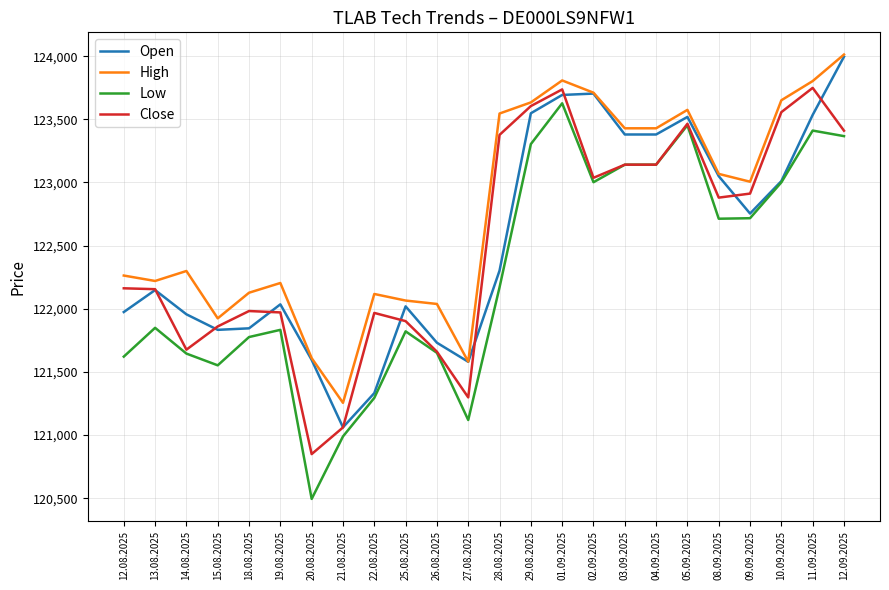

Between 28.08.2025 and 05.09.2025, which series saw the biggest shift?

Low